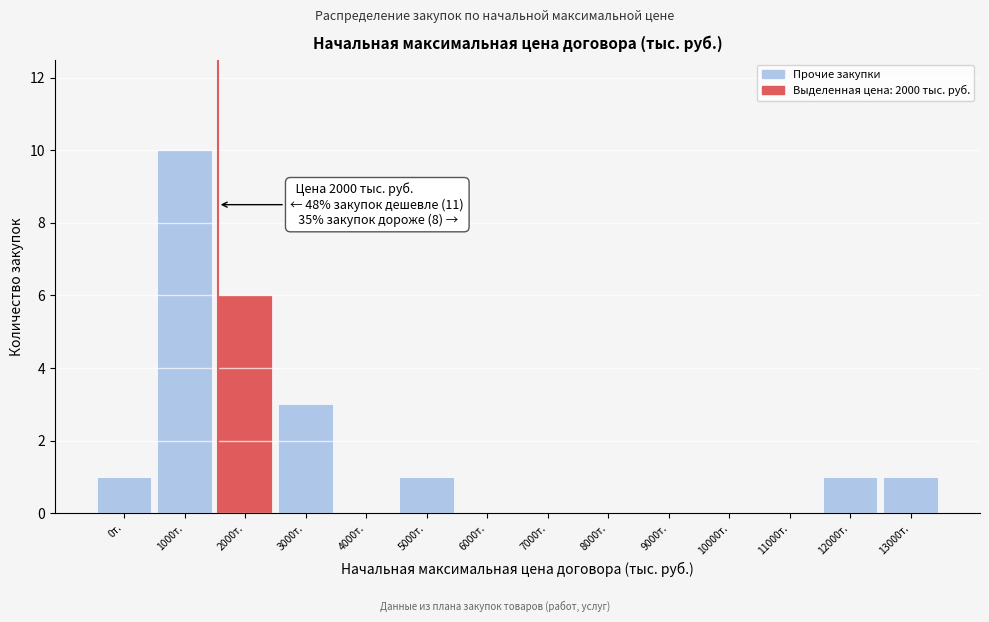

Reading right to left, extract all data points from this chart.

13000т.=1	12000т.=1	11000т.=0	10000т.=0	9000т.=0	8000т.=0	7000т.=0	6000т.=0	5000т.=1	4000т.=0	3000т.=3	2000т.=6	1000т.=10	0т.=1